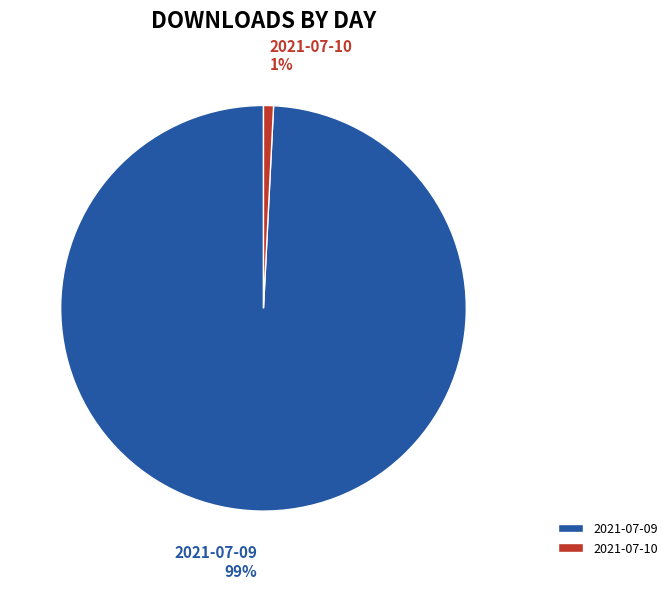

What percentage is the 2021-07-10 slice, to the nearest percent?

1%